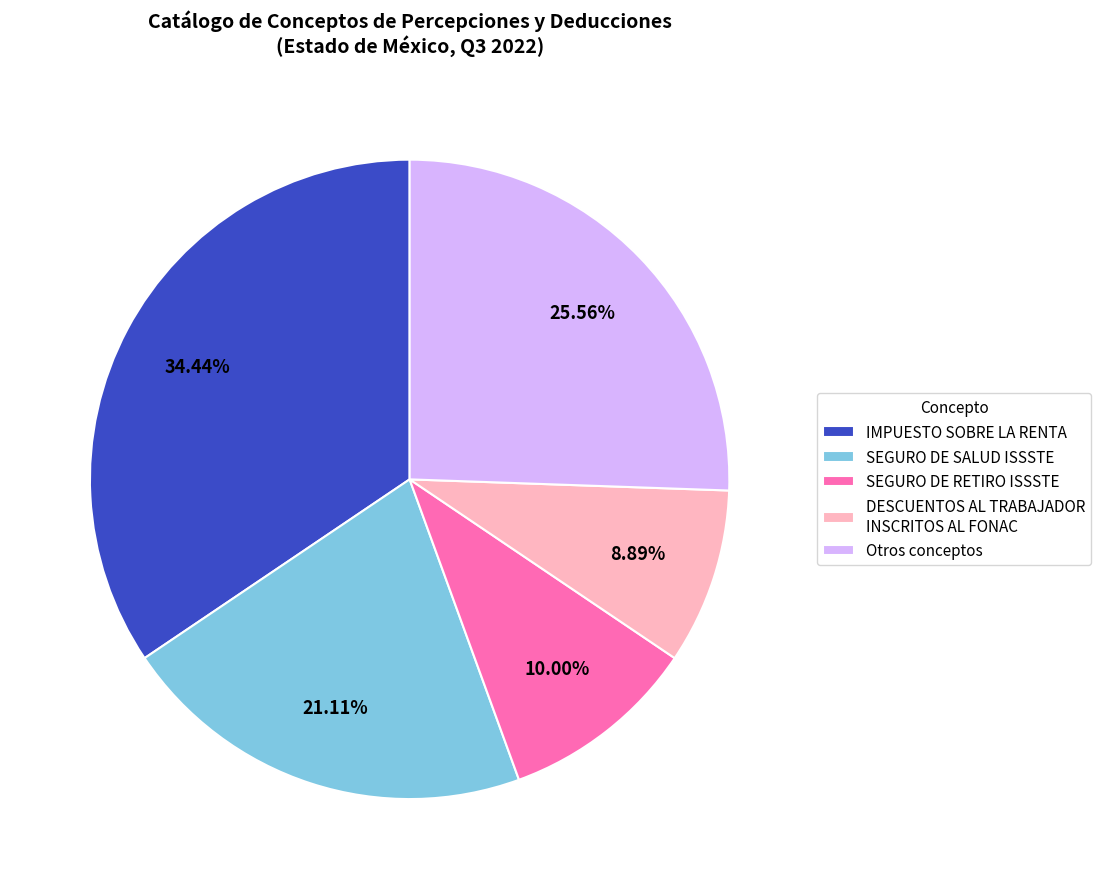

Rank the categories by value from lowest to highest.

DESCUENTOS AL TRABAJADOR INSCRITOS AL FONAC, SEGURO DE RETIRO ISSSTE, SEGURO DE SALUD ISSSTE, Otros conceptos, IMPUESTO SOBRE LA RENTA